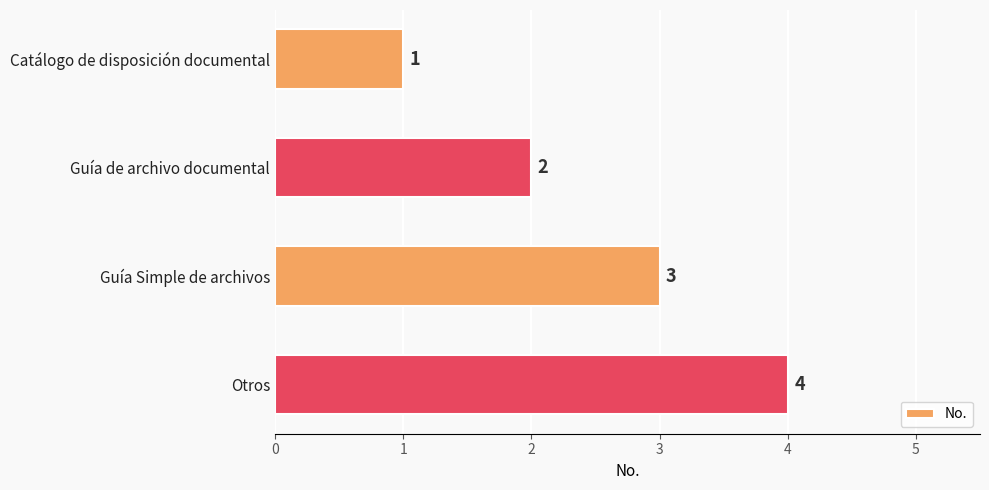

Between Catálogo de disposición documental and Guía Simple de archivos, which is larger?

Guía Simple de archivos